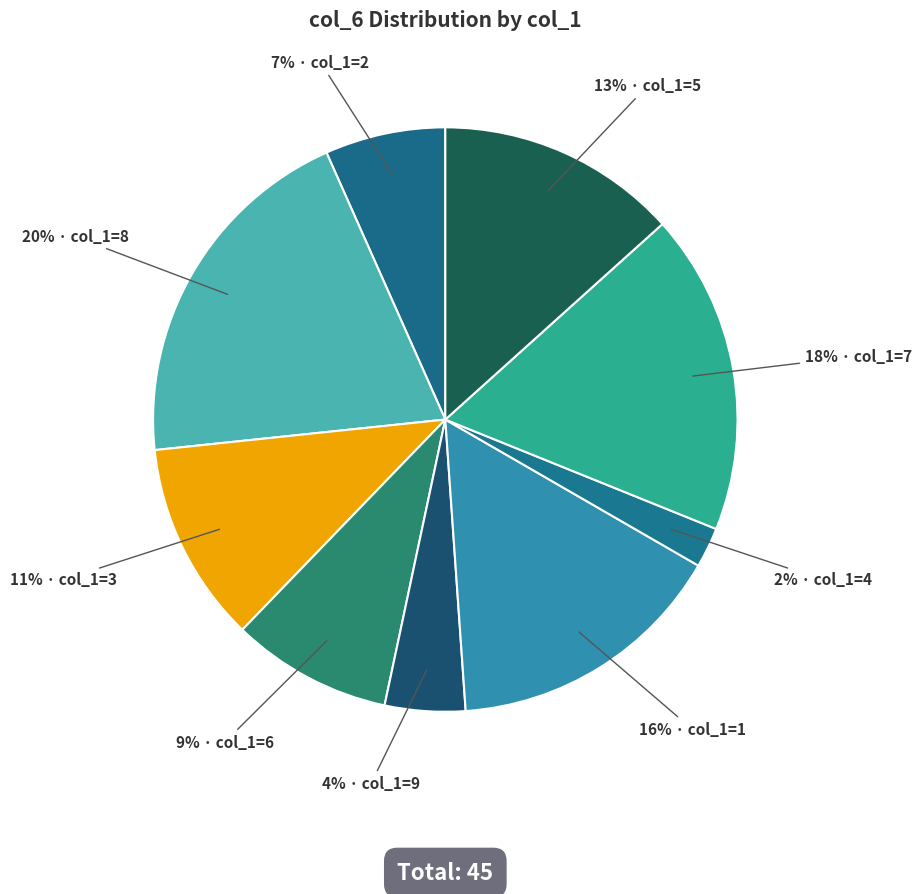

How many segments does this pie chart have?

9